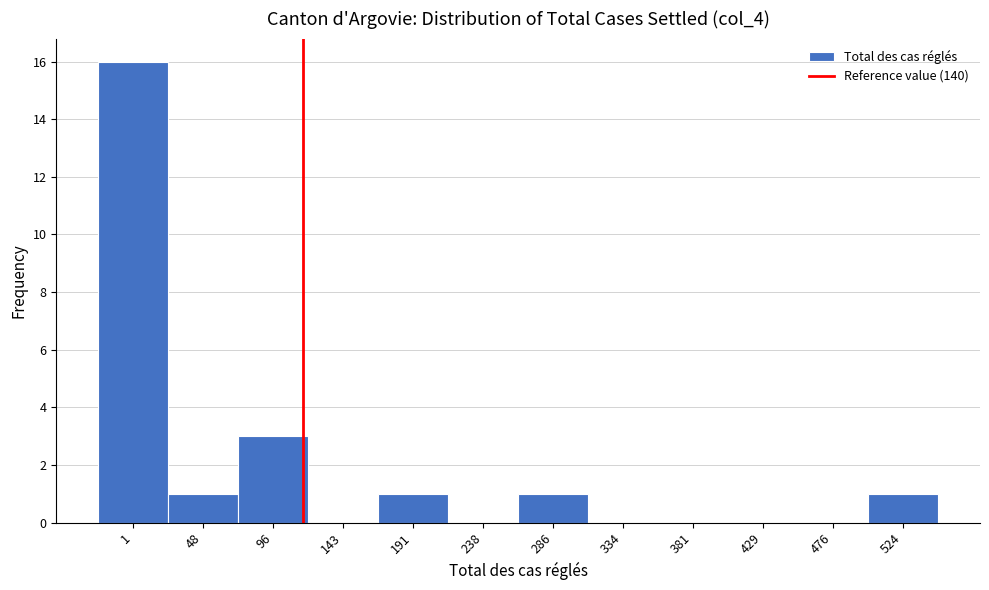

Reading left to right, transcribe all the data shown in this chart.

1=16	48=1	96=3	143=0	191=1	238=0	286=1	334=0	381=0	429=0	476=0	524=1